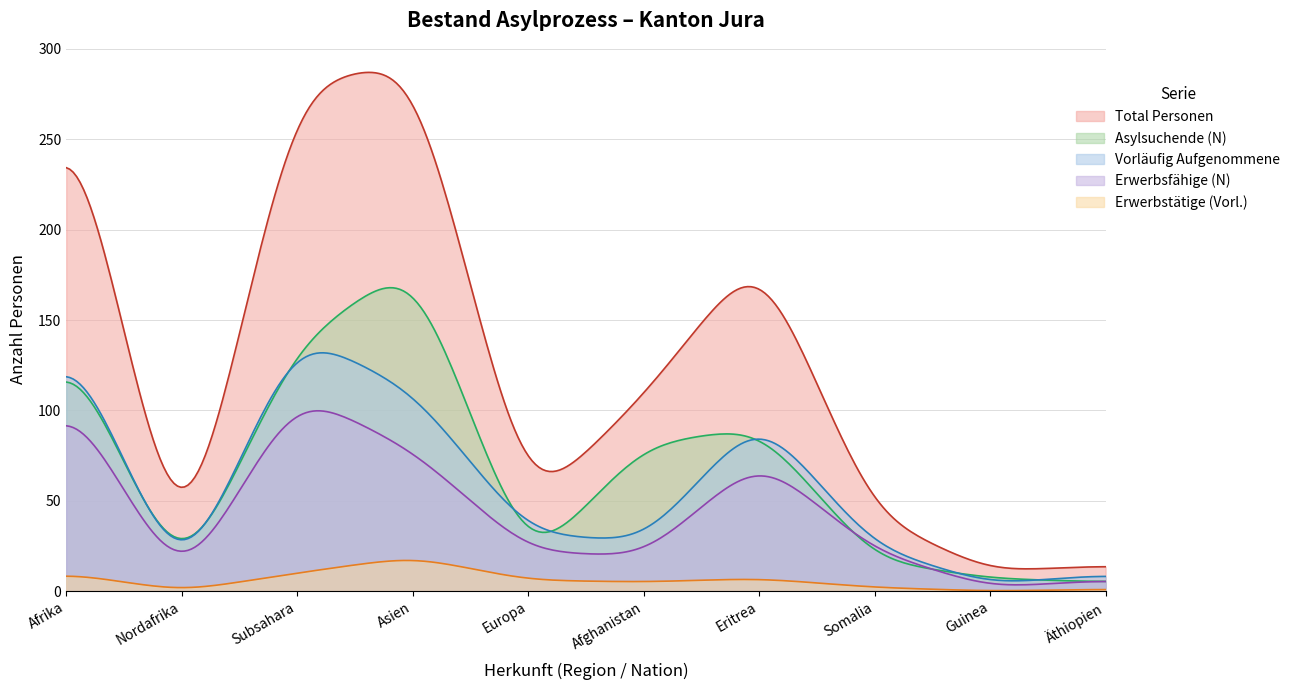

How many data points in Vorläufig Aufgenommene are less than 32?

5